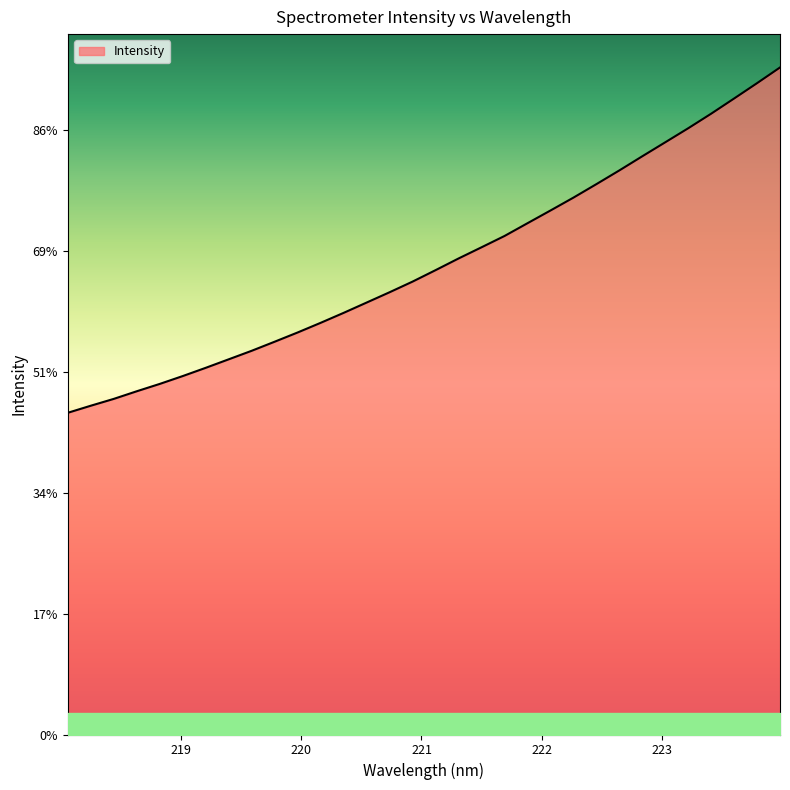

At which label does the data first exceed 3843?

221.1174